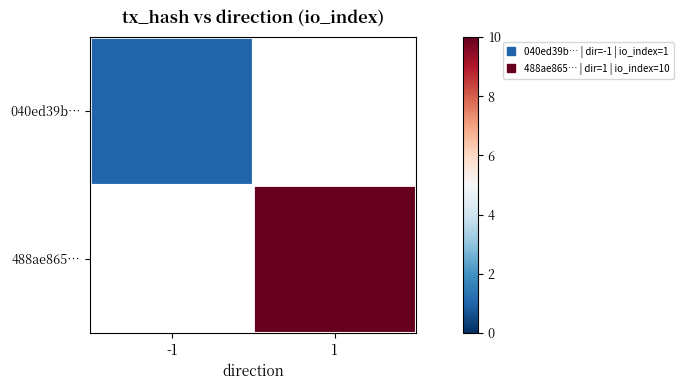

At 1, list the series in order from smallest to largest.

040ed39b…, 488ae865…